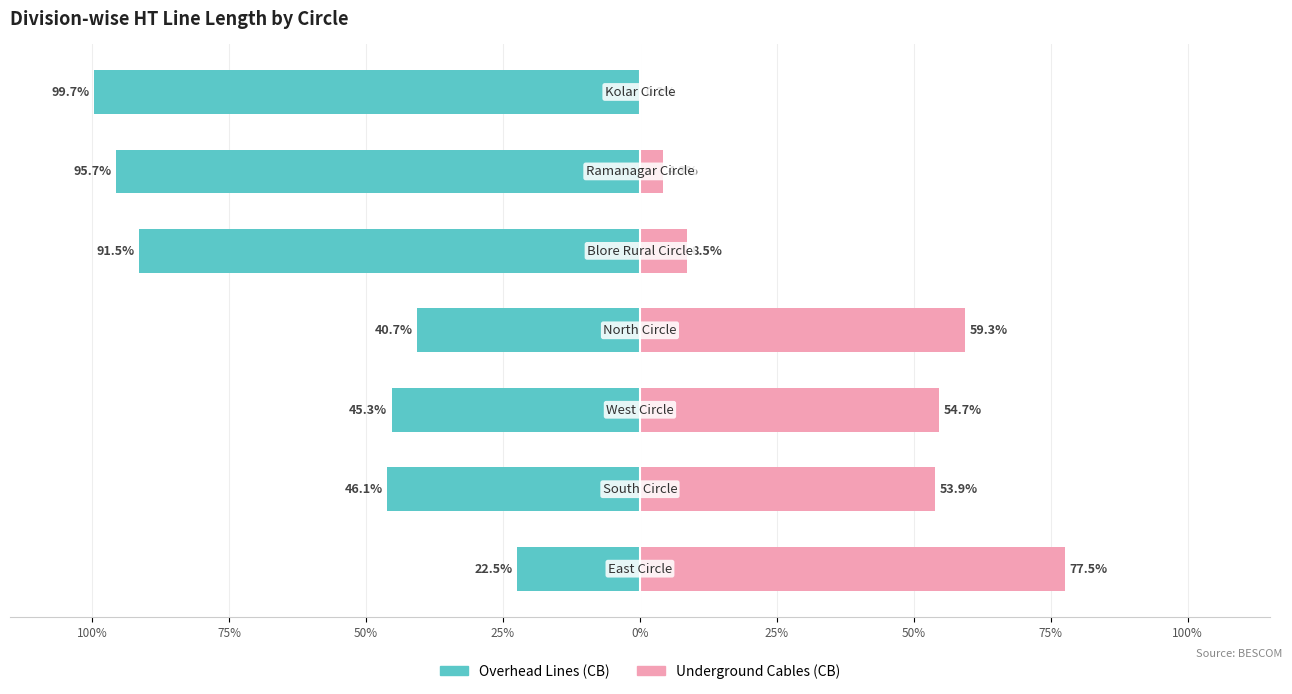

How many data points in Overhead Lines (CB) are above -46?

3